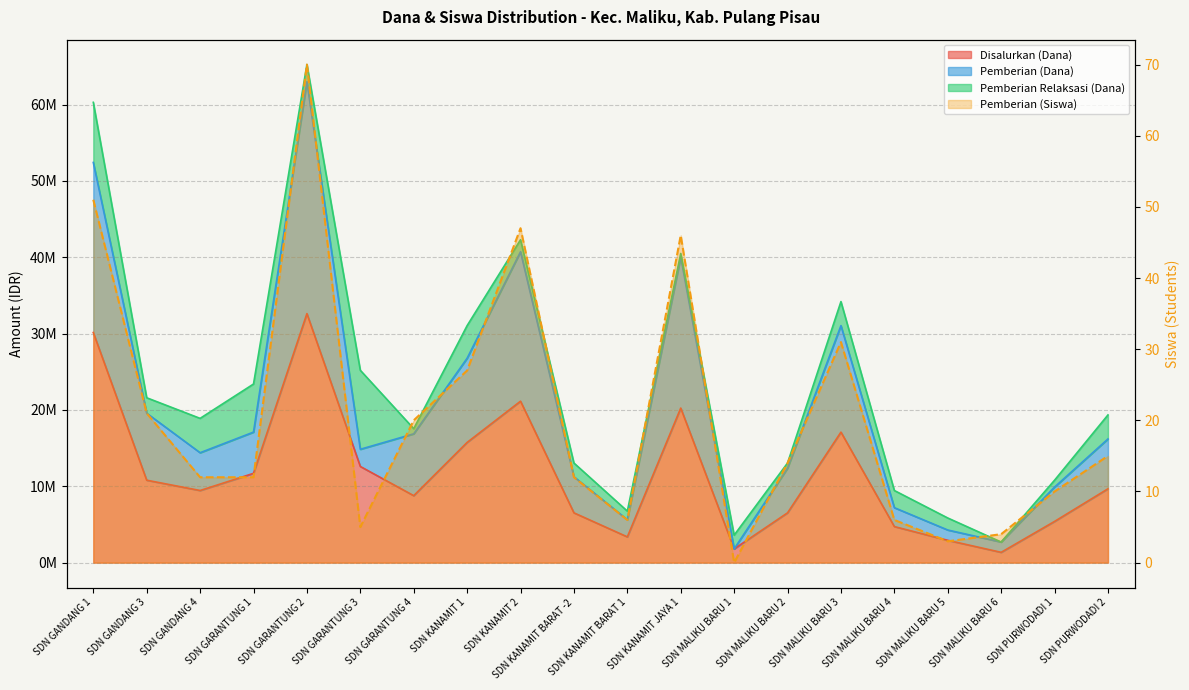

Reading left to right, transcribe all the data shown in this chart.

51	21	12	12	70	5	20	27	47	12	6	46	0	14	31	6	3	4	10	15